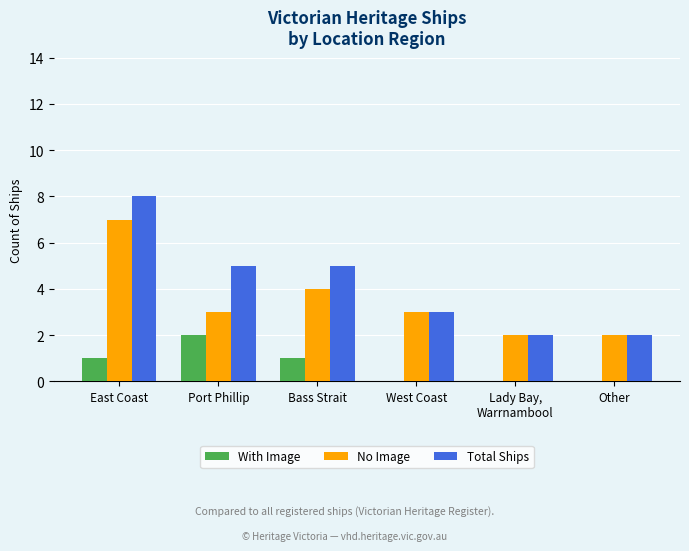

True or false: No Image has a value of 3 at Port Phillip.

True